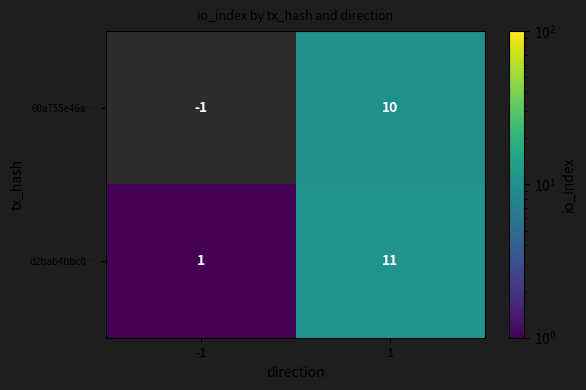

True or false: d2bab4bbc0… has a value of 6.4 at 1.

False